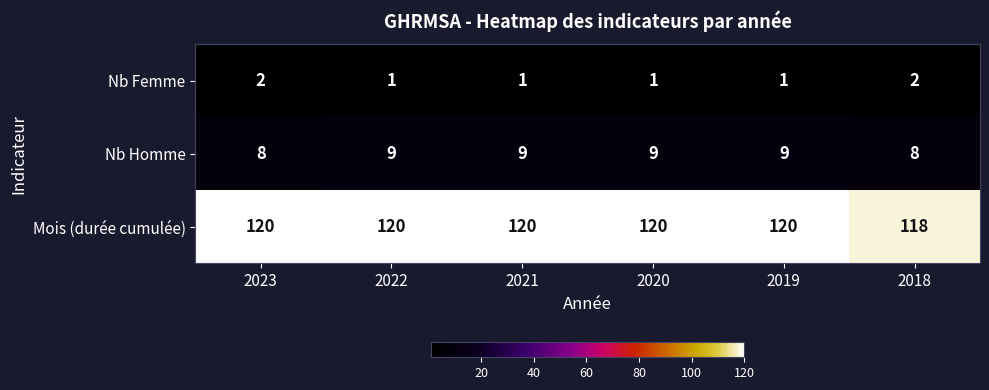

At how many categories does at least one series exceed 56?

6